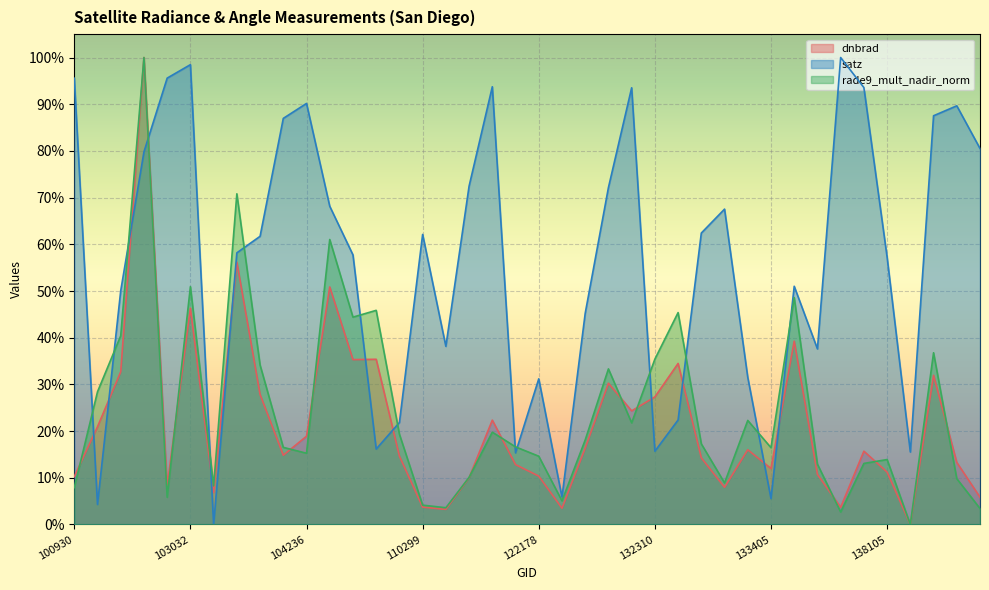

In rade9_mult_nadir_norm, how many points are higher than both neighbors (excluding endpoints)?

12